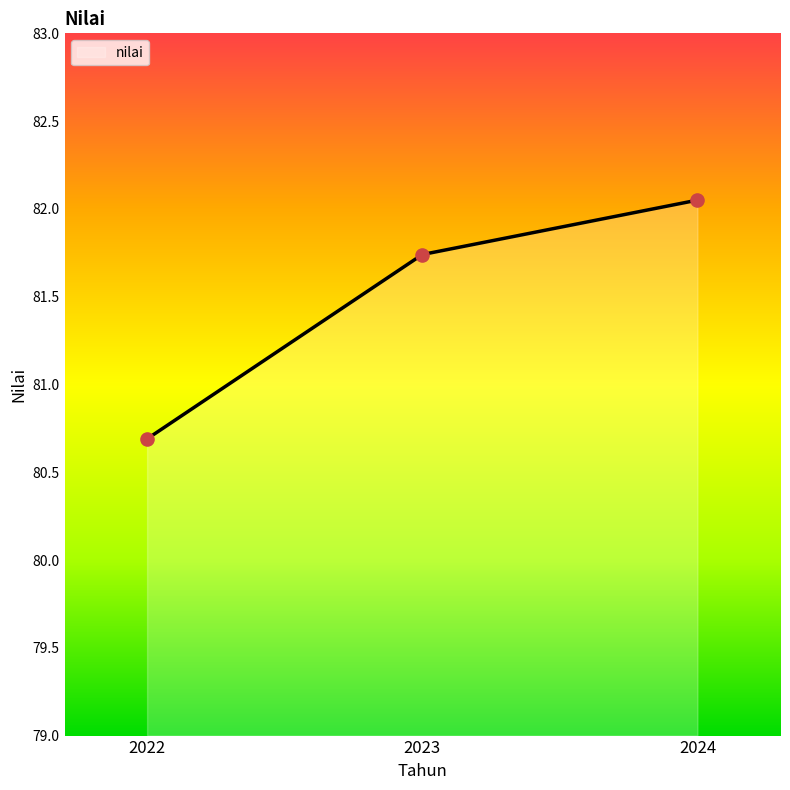

Between 2024 and 2022, which is larger?

2024